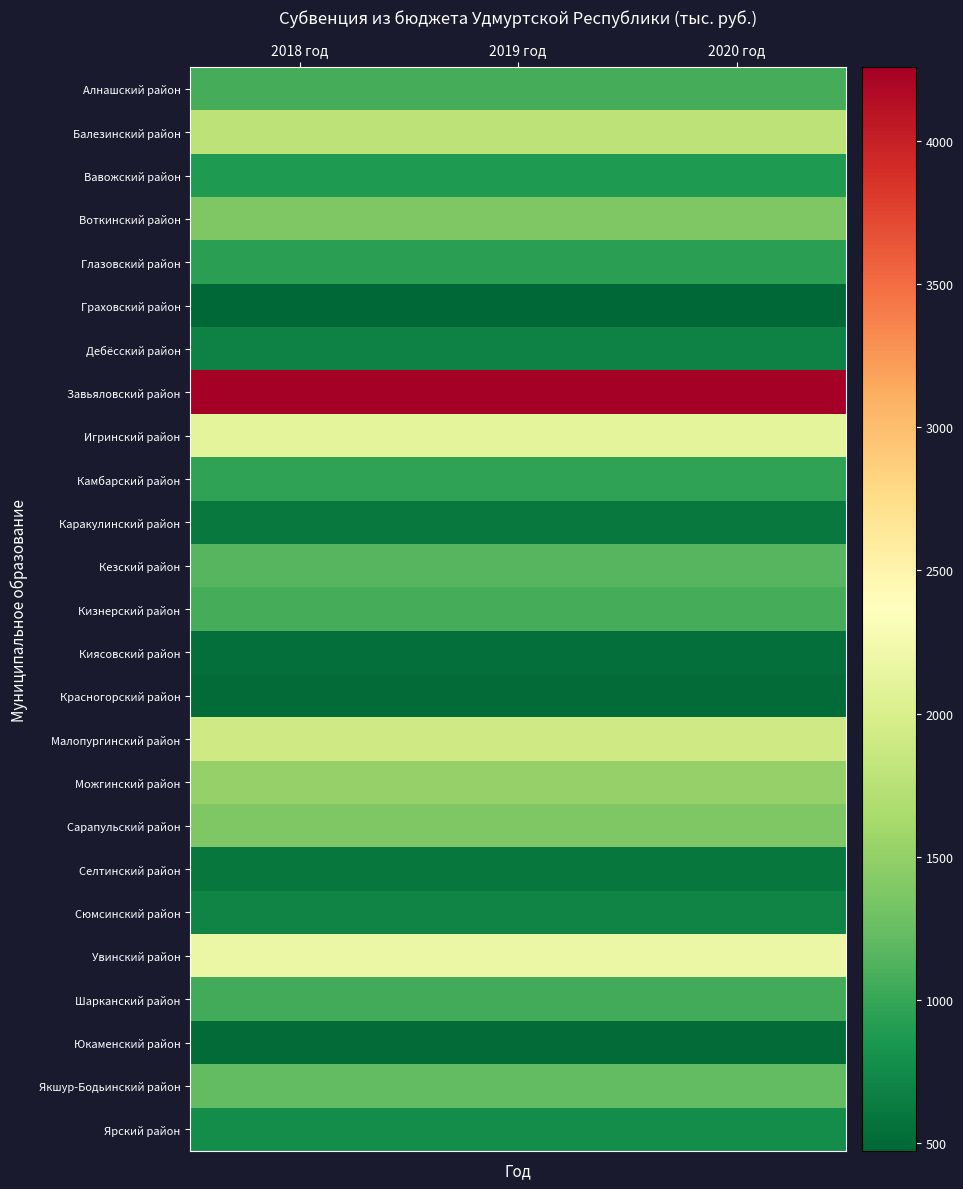

What is the difference between the highest and lowest values at 2019 год?

3784